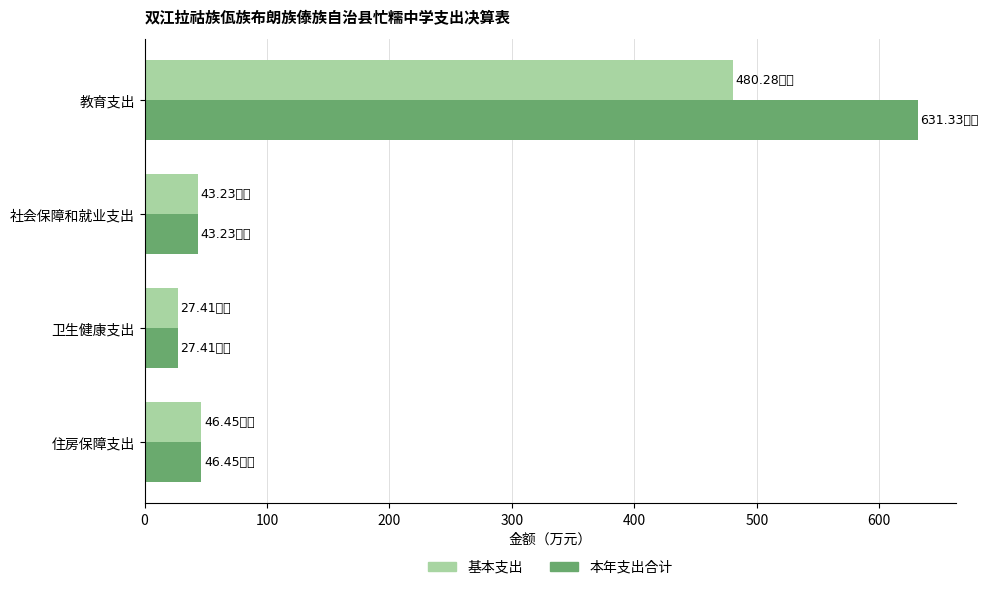

How many data points does each series have?

4